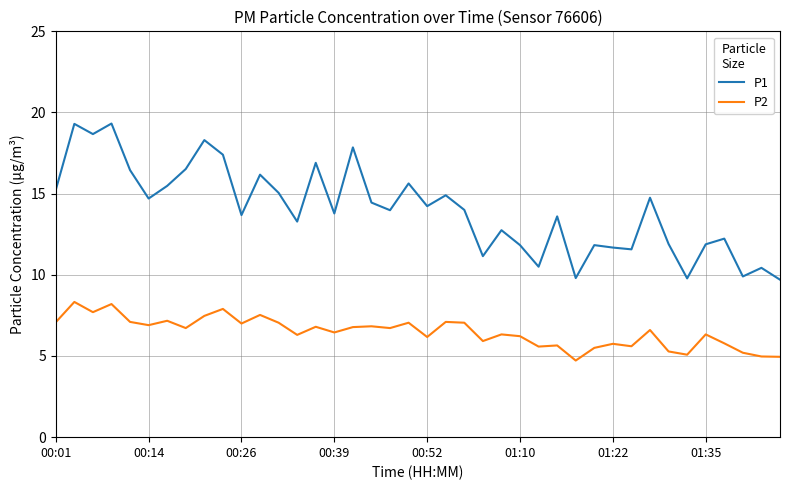

Which series has the largest range (max minus min)?

P1